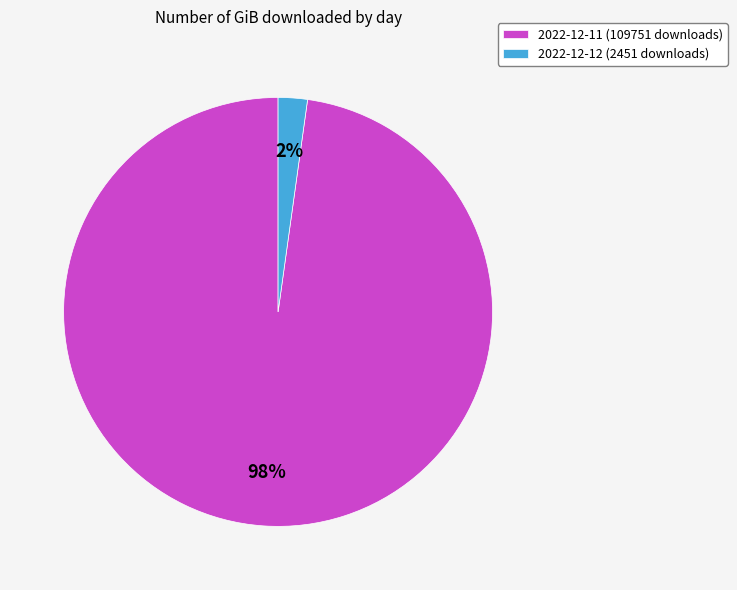

Is the sum of 2022-12-12 (2451 downloads) and 2022-12-11 (109751 downloads) greater than half?

Yes